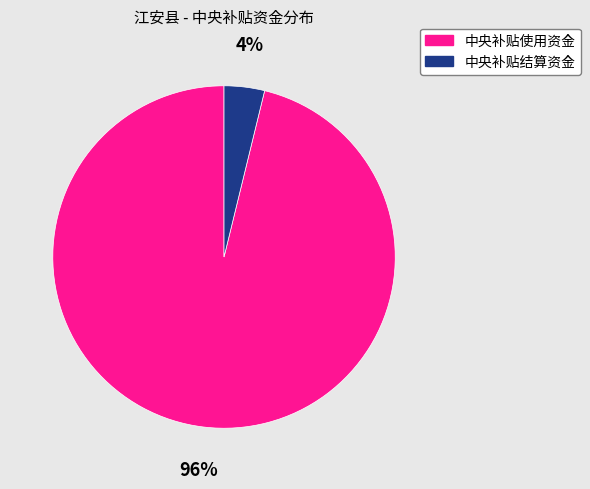

Is 中央补贴使用资金 the majority of the pie?

Yes